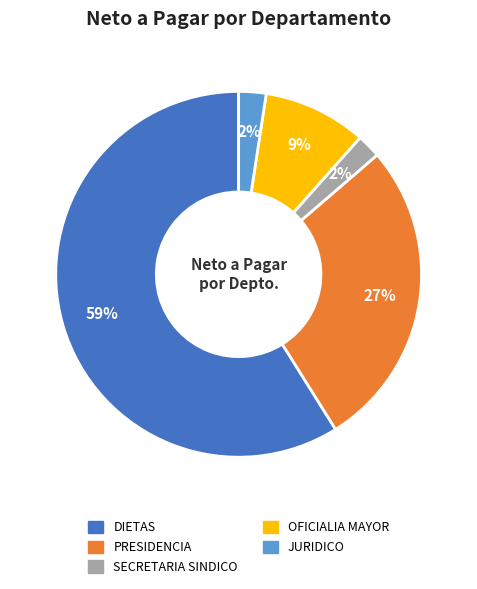

Which category has the biggest portion of the pie?

DIETAS